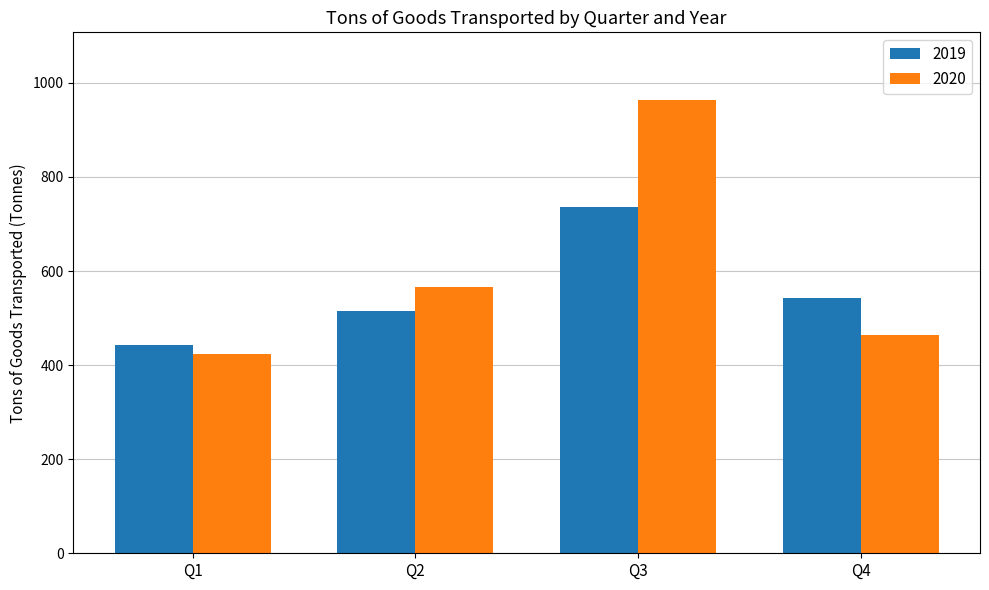

Reading left to right, what are all the values shown in this chart?

2019: Q1=442	Q2=514	Q3=737	Q4=542
2020: Q1=423	Q2=566	Q3=963	Q4=463